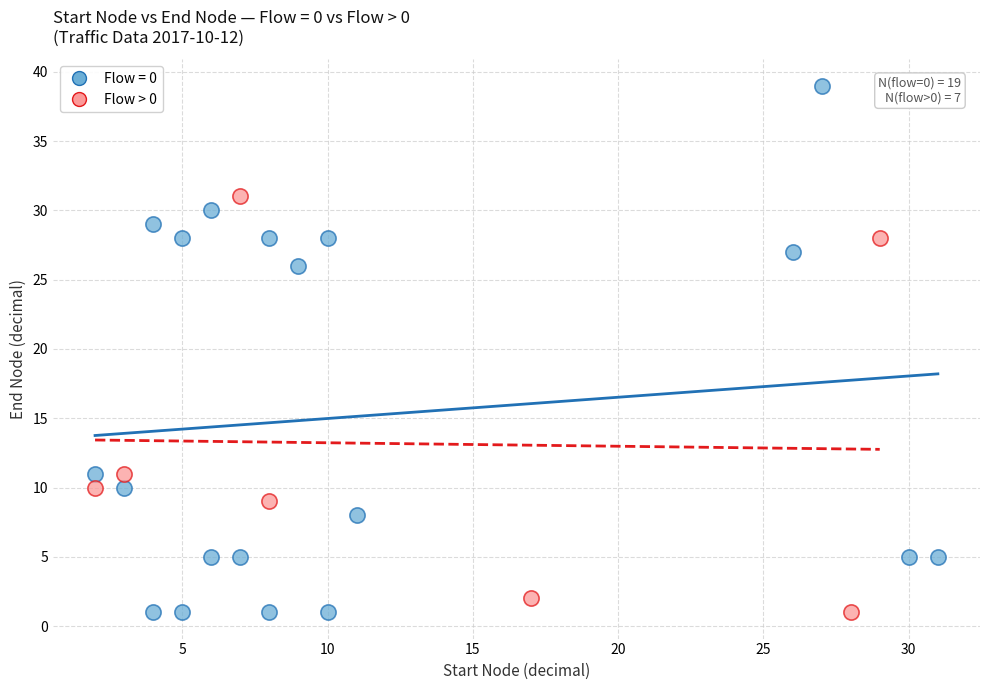

Which series has the largest Y range (max minus min)?

Flow = 0